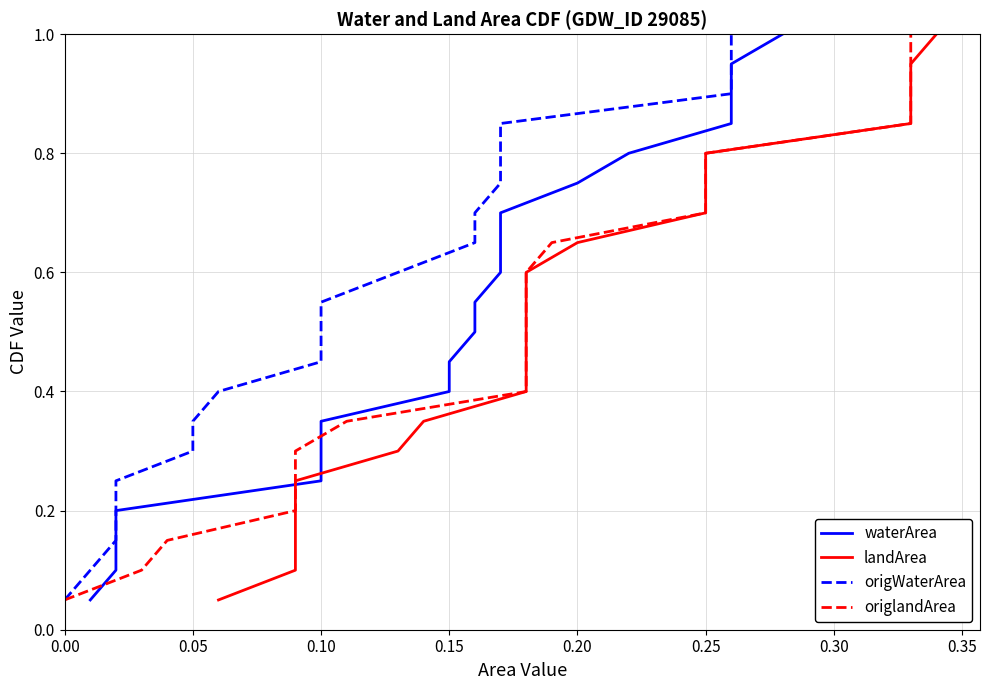

True or false: origWaterArea and origlandArea intersect in this chart.

False